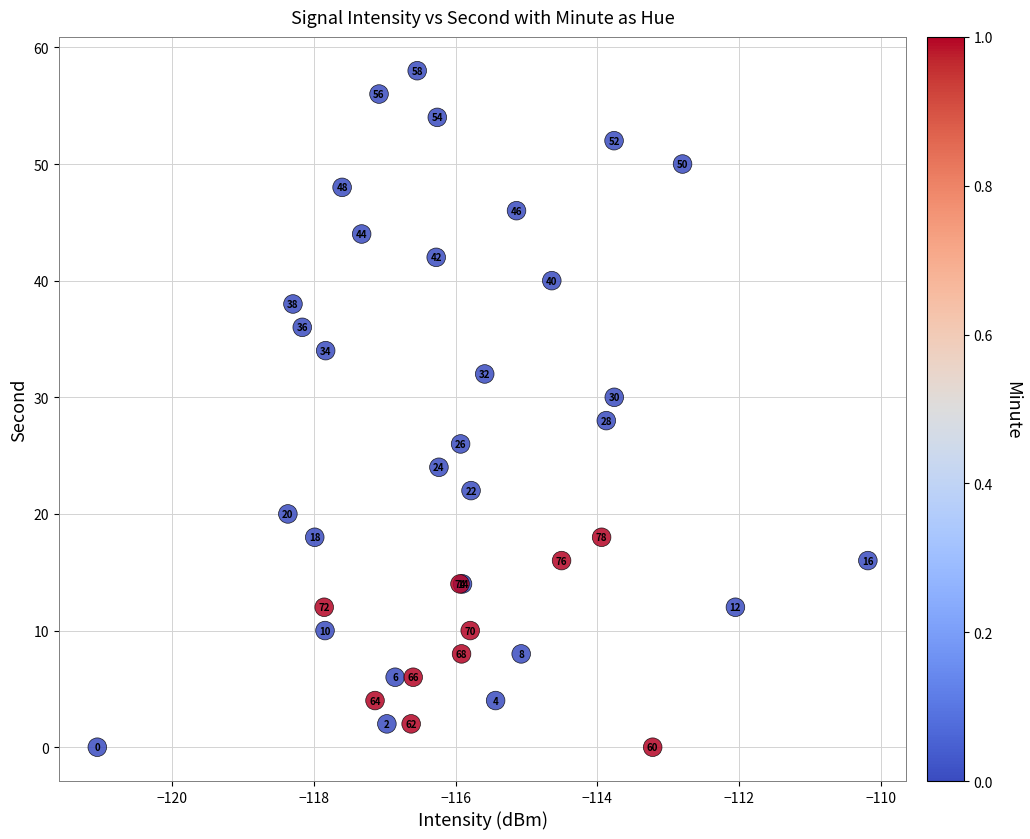

What Y value in the scatter plot is closest to 29?

28